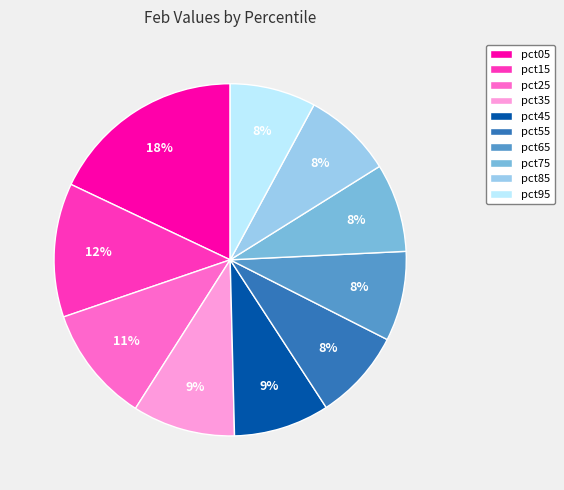

Between pct35 and pct95, which is larger?

pct35